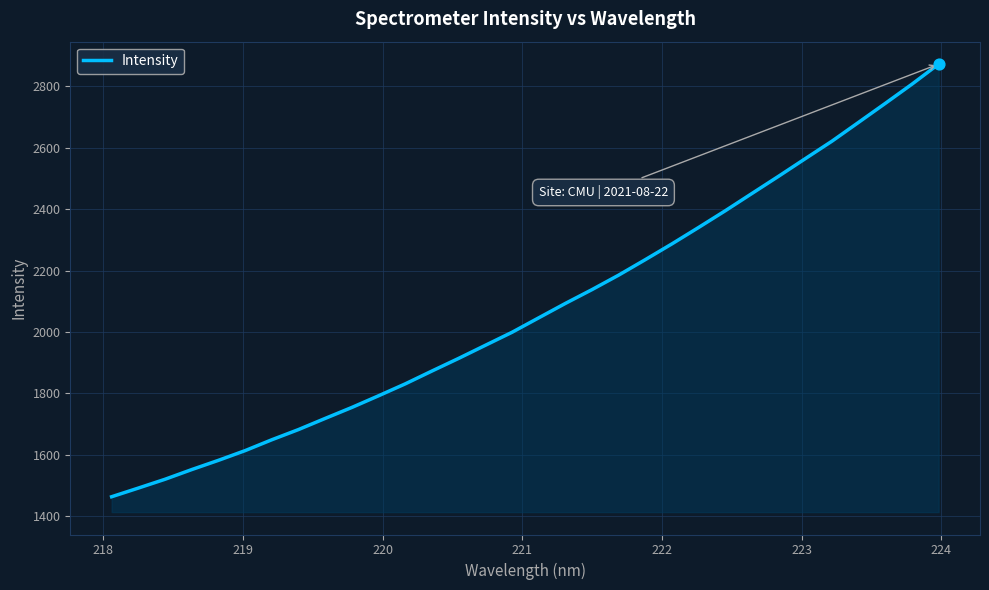

What is the smallest value displayed?

1464.1